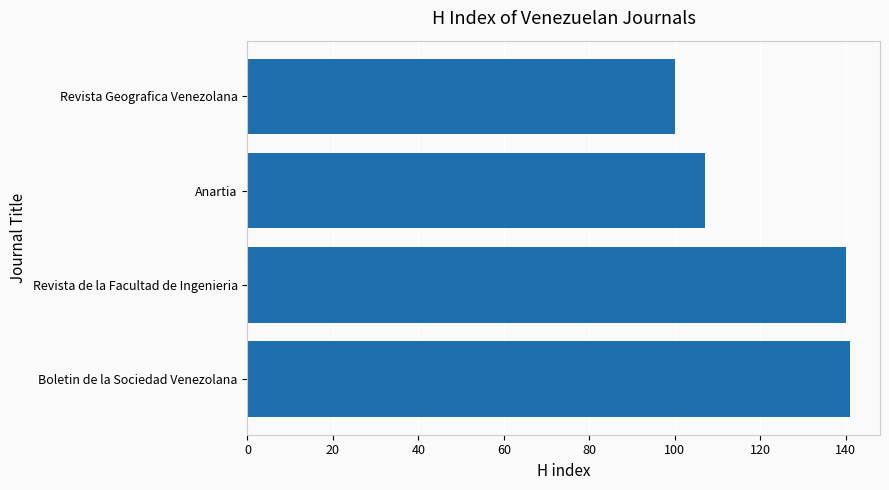

The chart shows a value of 87 at Revista de la Facultad de Ingenieria. True or false?

False